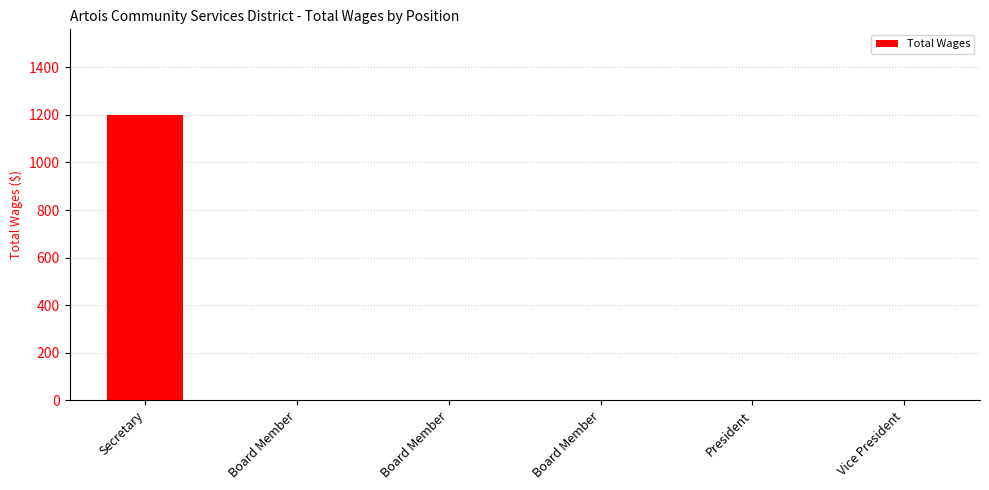

How many data points does each series have?

6